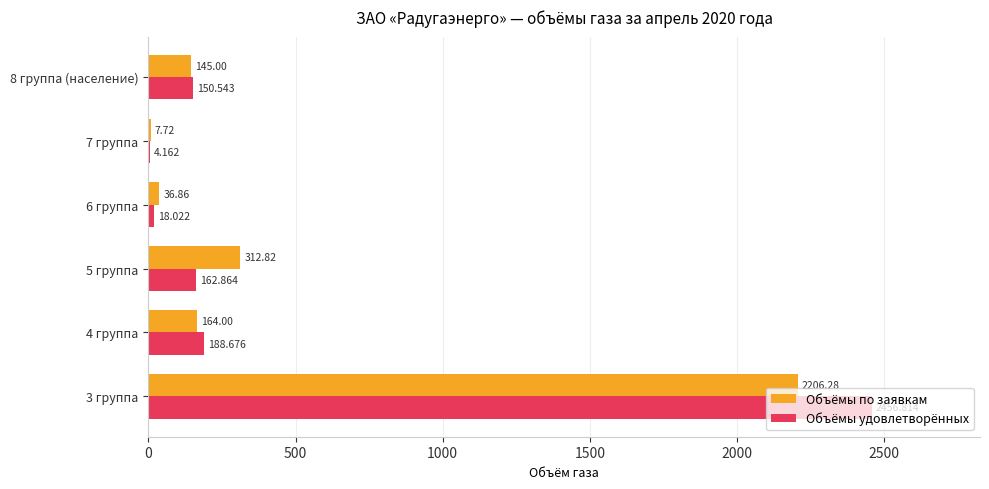

Is the value of Объёмы по заявкам at 6 группа greater than the value of Объёмы удовлетворённых at 8 группа (население)?

No